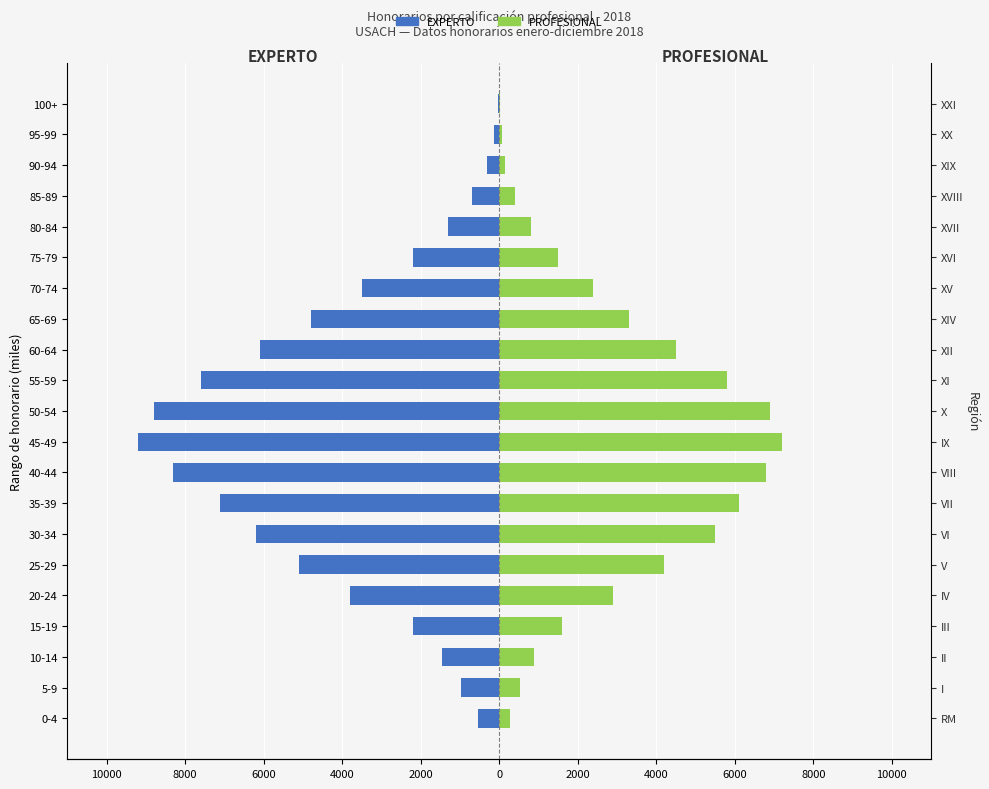

What is the sum of the PROFESIONAL values at 45-49 and 100+?

7220